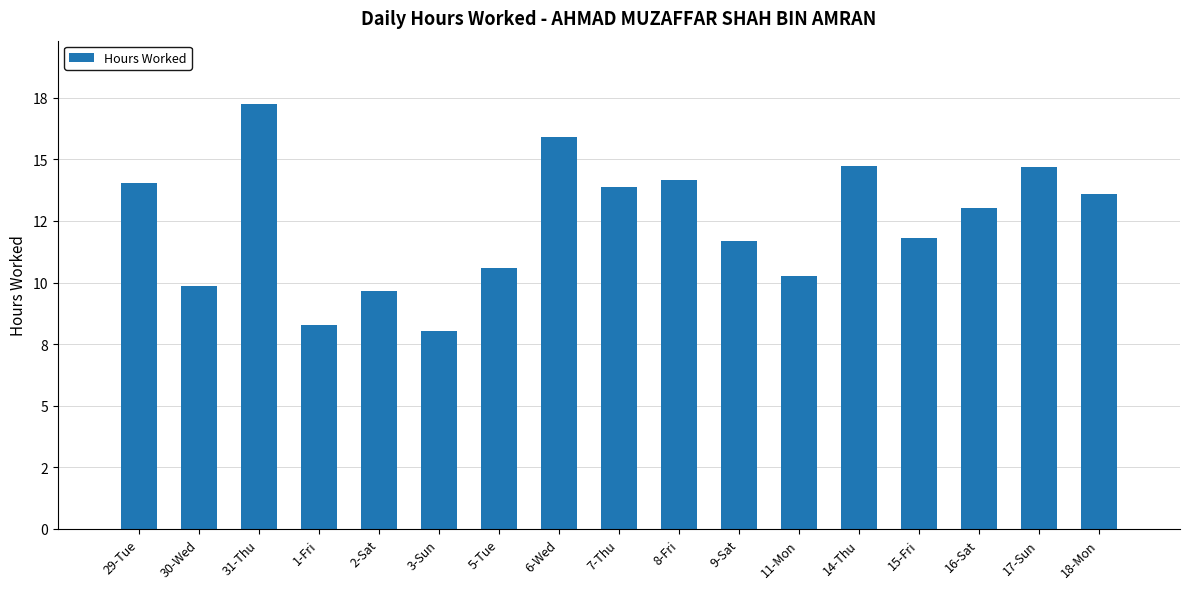

Are the bars horizontal?

No